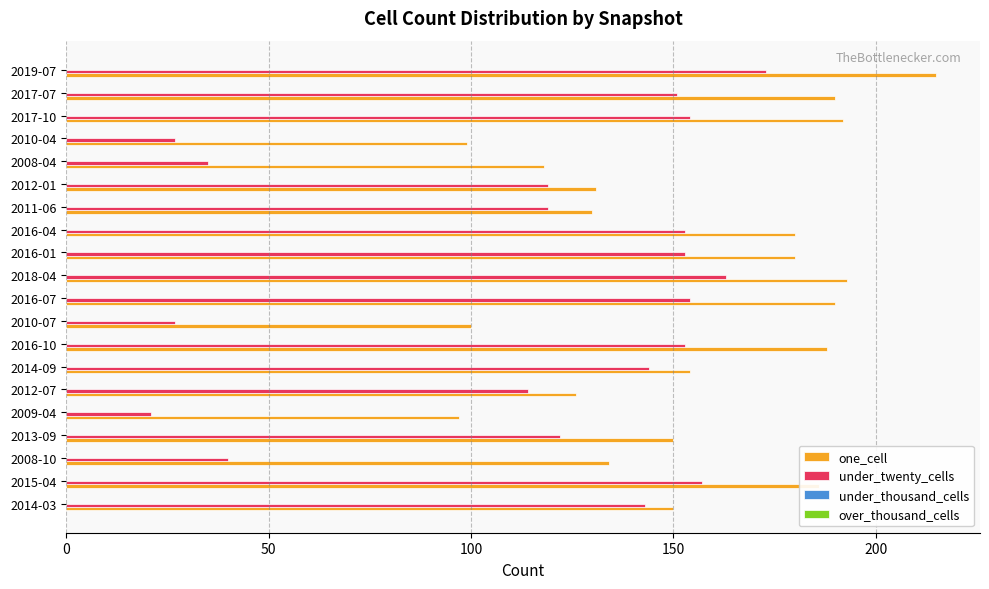

Which series has the largest range (max minus min)?

under_twenty_cells